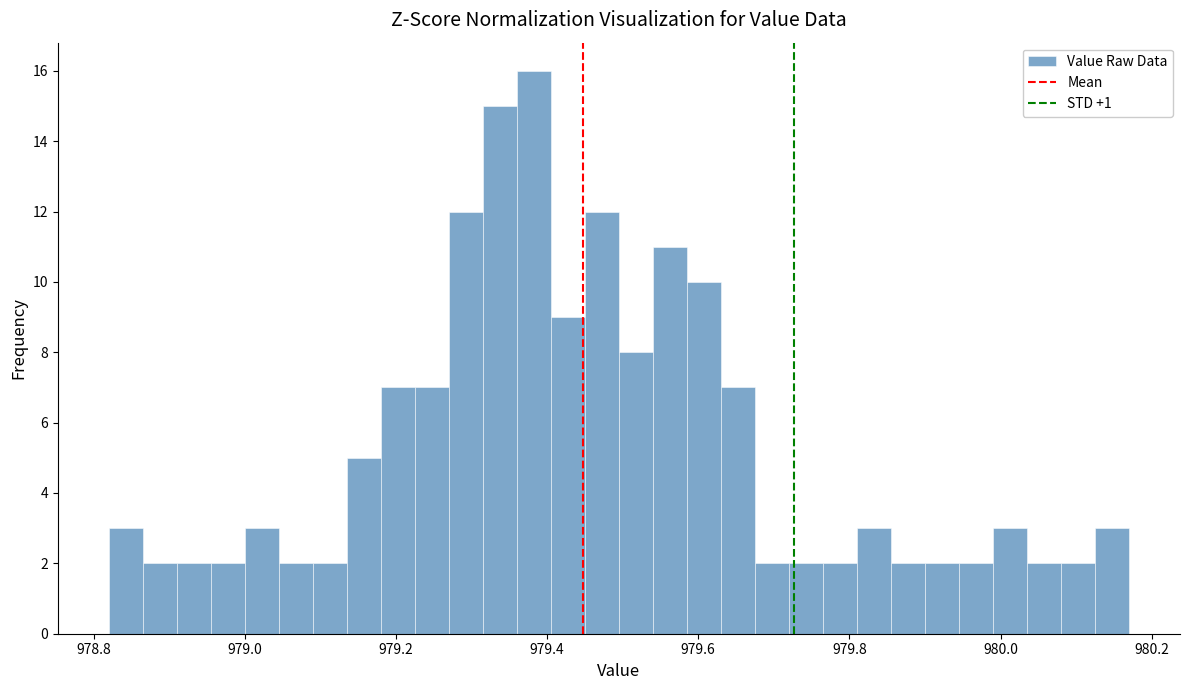

Around what value on the x-axis is the tallest bar? Give the approximate position of its centre, as read against the axis.

979.38